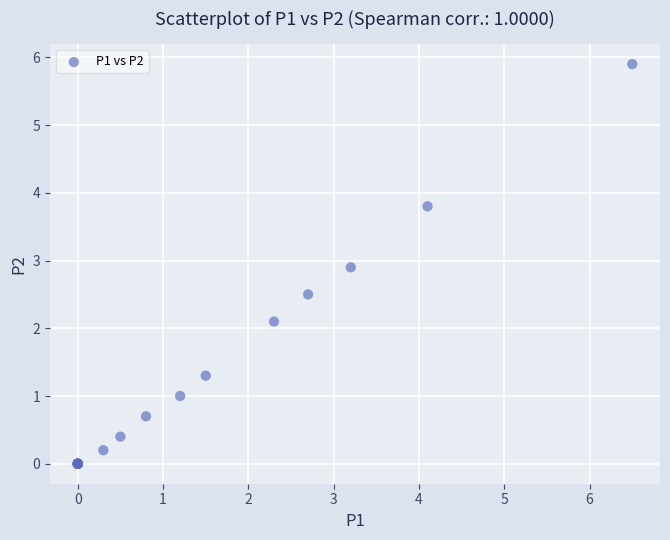

What Y value in the scatter plot is closest to 2?

2.1